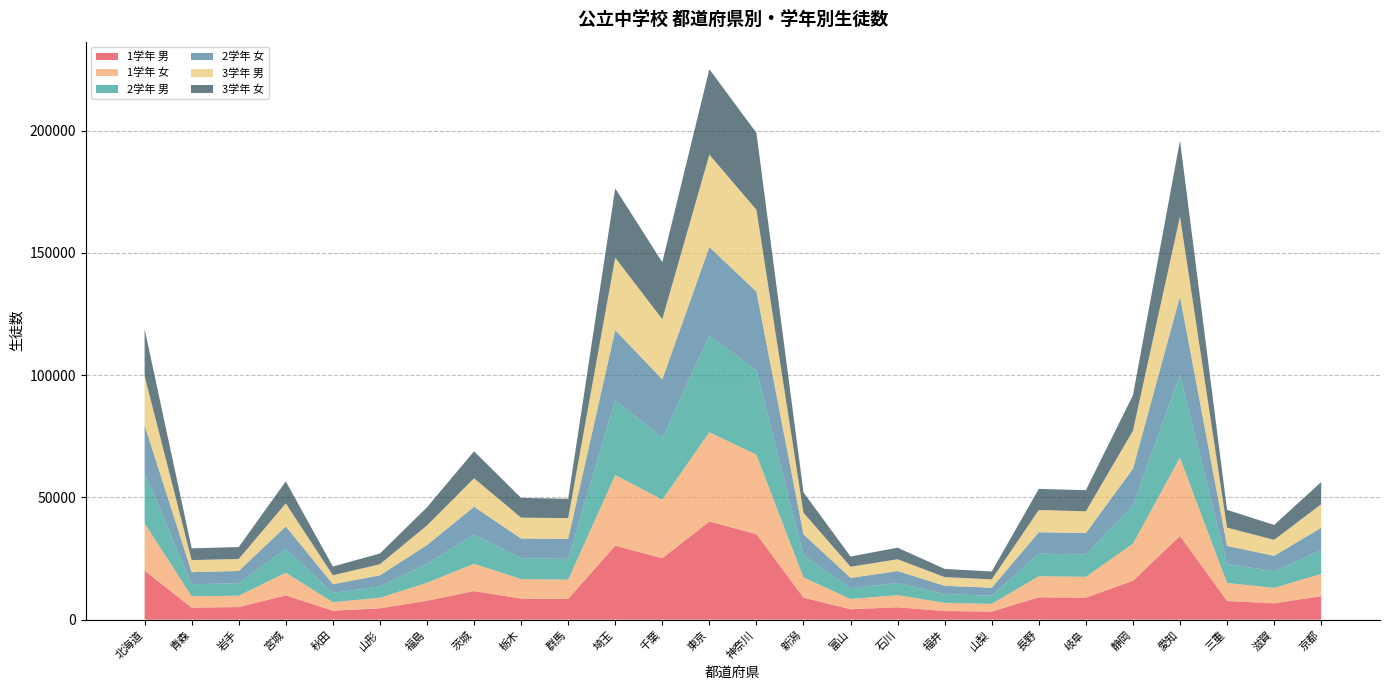

Reading right to left, extract all data points from this chart.

1学年 男: 9615	6709	7641	34235	15921	9004	9156	3321	3536	5080	4279	9034	34966	40160	25145	30273	8506	8606	11703	7752	4658	3663	9931	5172	4926	20088
1学年 女: 9104	6306	7382	32029	15149	8544	8624	3159	3380	4974	4190	8228	32495	36507	23981	28877	7882	8010	11161	7358	4326	3496	9276	4649	4650	19348
2学年 男: 9663	6830	7739	33860	15661	9111	9229	3334	3559	4958	4454	9065	34447	39534	25209	30564	8461	8524	11983	7757	4656	3755	9734	5115	4924	20654
2学年 女: 9215	6258	7429	32061	14972	8788	8753	3250	3386	4863	4174	8599	32248	36179	23943	28693	8203	8052	11336	7652	4501	3600	9202	4986	4943	19464
3学年 男: 9617	6553	7476	32734	15562	8873	9103	3447	3545	4848	4564	8813	33487	37817	24588	29651	8493	8542	11660	8016	4552	3651	9430	4920	4942	20146
3学年 女: 9067	6090	7257	31042	14490	8647	8624	3201	3357	4728	4183	8335	31430	34919	23317	28328	7908	8086	11012	7426	4377	3585	8993	4868	4807	19186